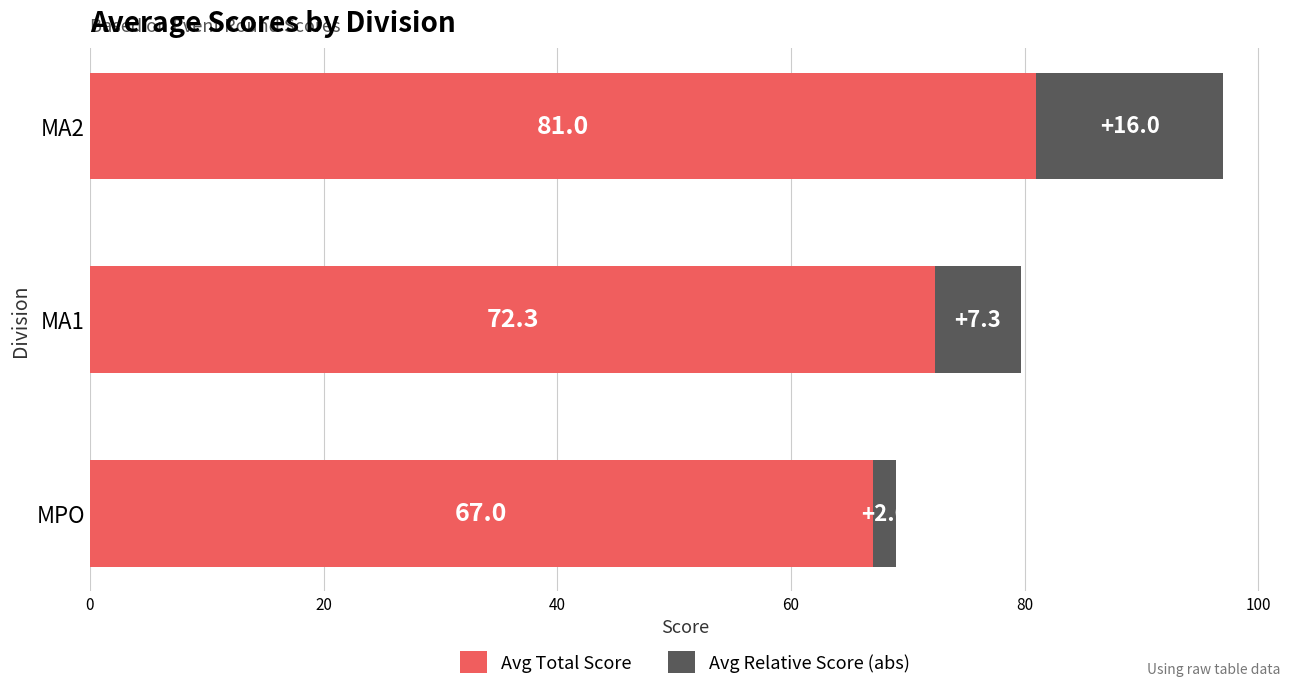

Count the Avg Total Score values in the range 67 to 81.

3